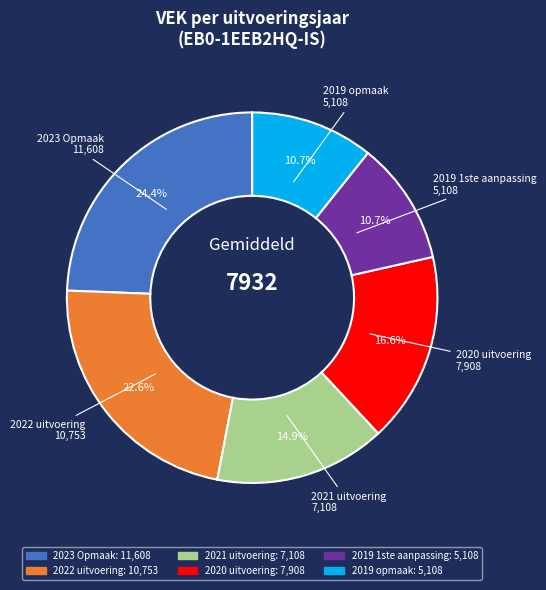

Does 2021 uitvoering represent more than half of the total?

No